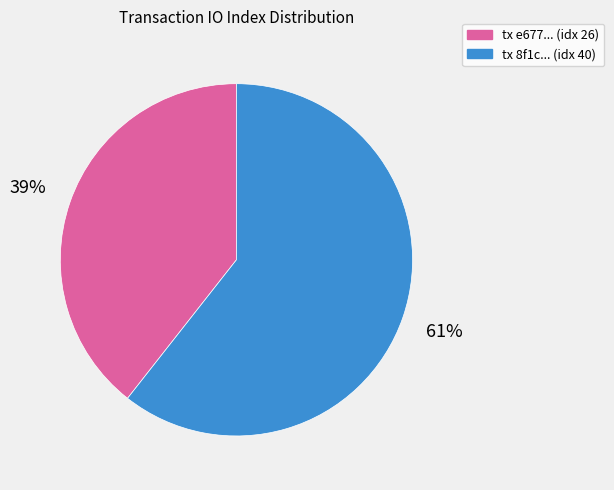

To the nearest percent, what is the average slice percentage?

50%